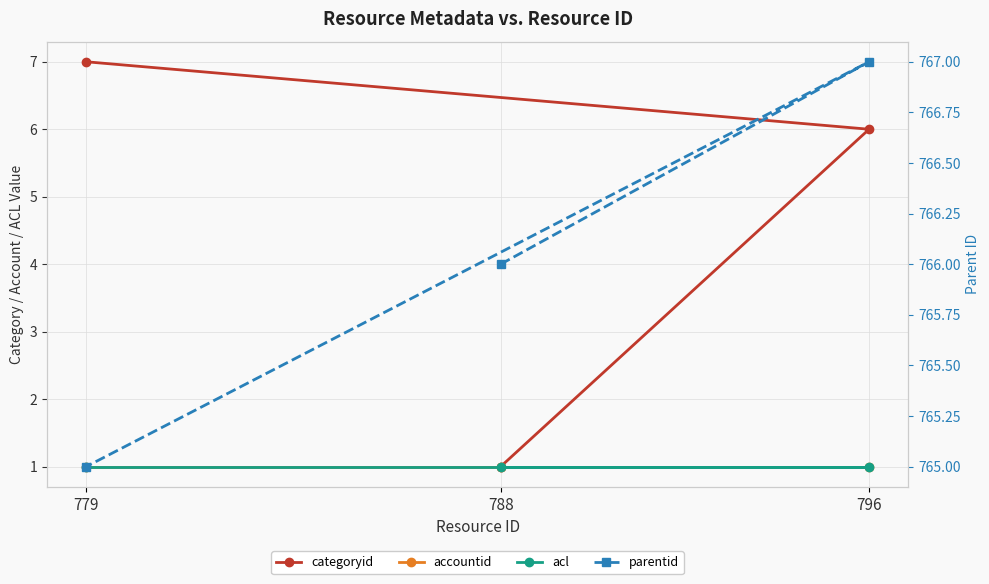

True or false: categoryid has a value of 7 at 779.

True